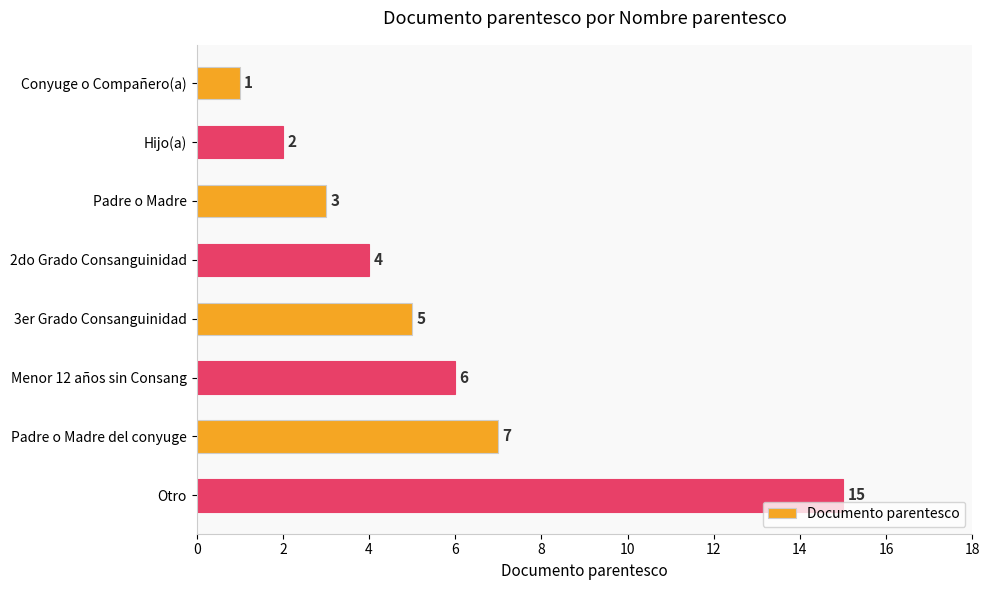

Between 2do Grado Consanguinidad and 3er Grado Consanguinidad, which is larger?

3er Grado Consanguinidad